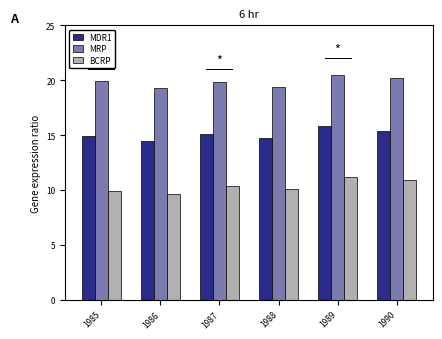

How many categories are shown in the chart?

6